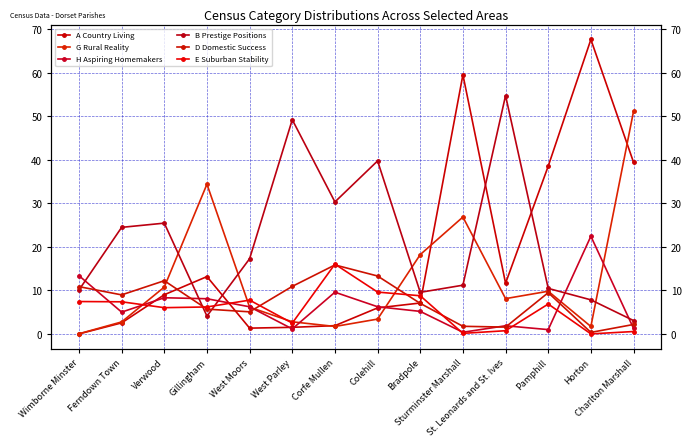

What is the difference between the maximum and minimum values in the H Aspiring Homemakers series?

22.1